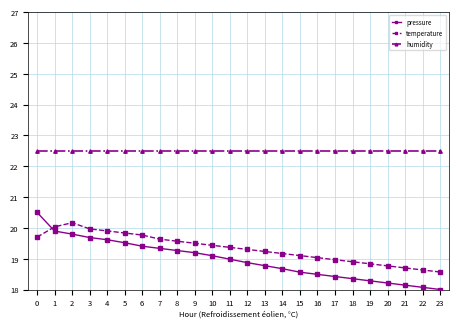

How many distinct data groups are displayed?

3